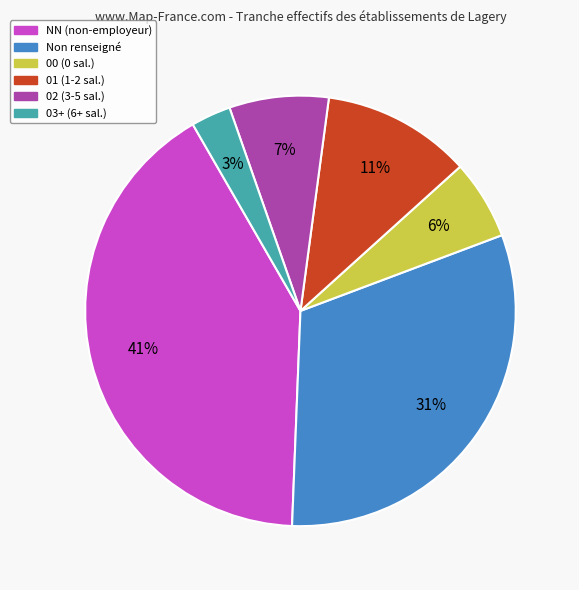

How many segments does this pie chart have?

6